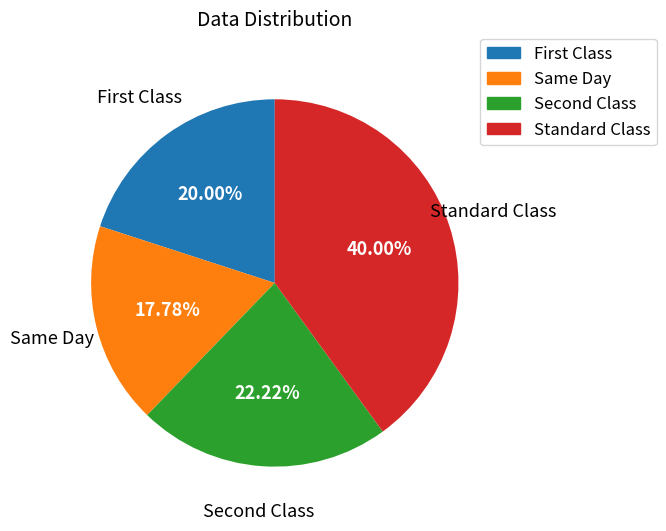

How many segments does this pie chart have?

4